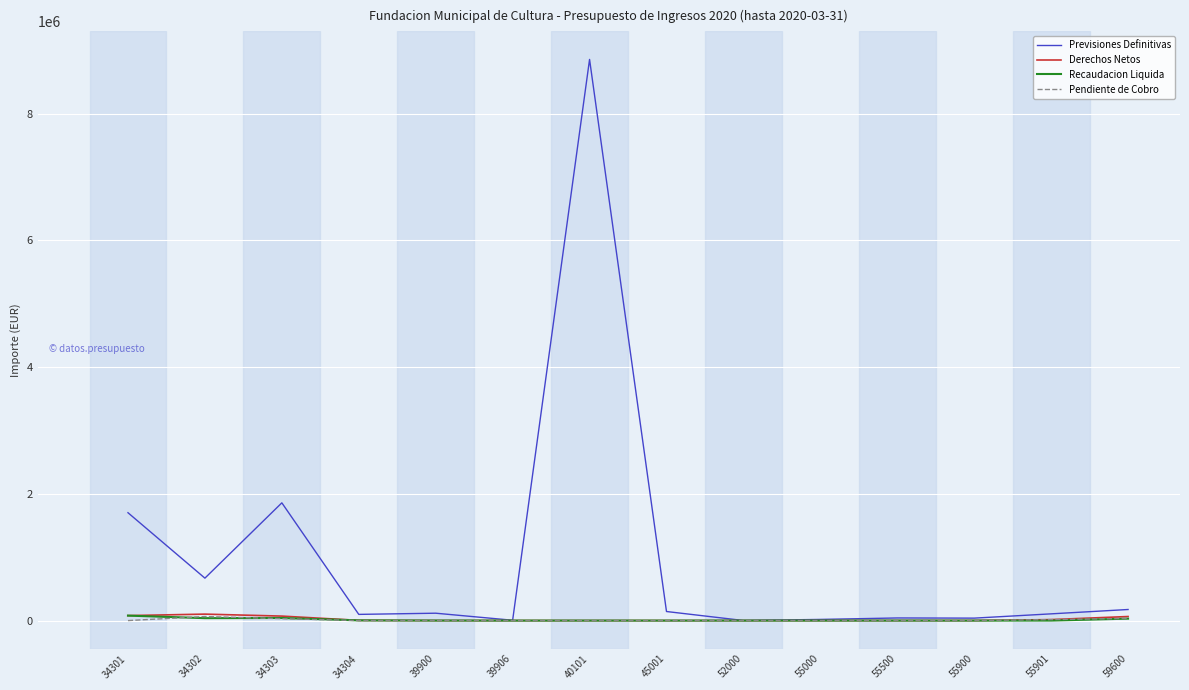

At which category is the sum across all series the highest?

40101